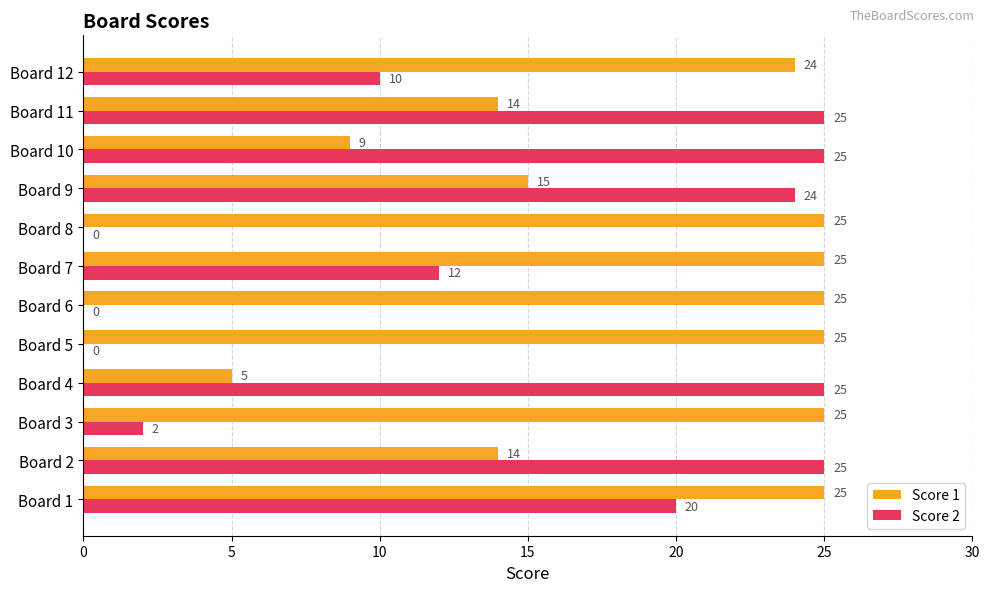

What is the sum of the Score 2 values at Board 7 and Board 8?

12